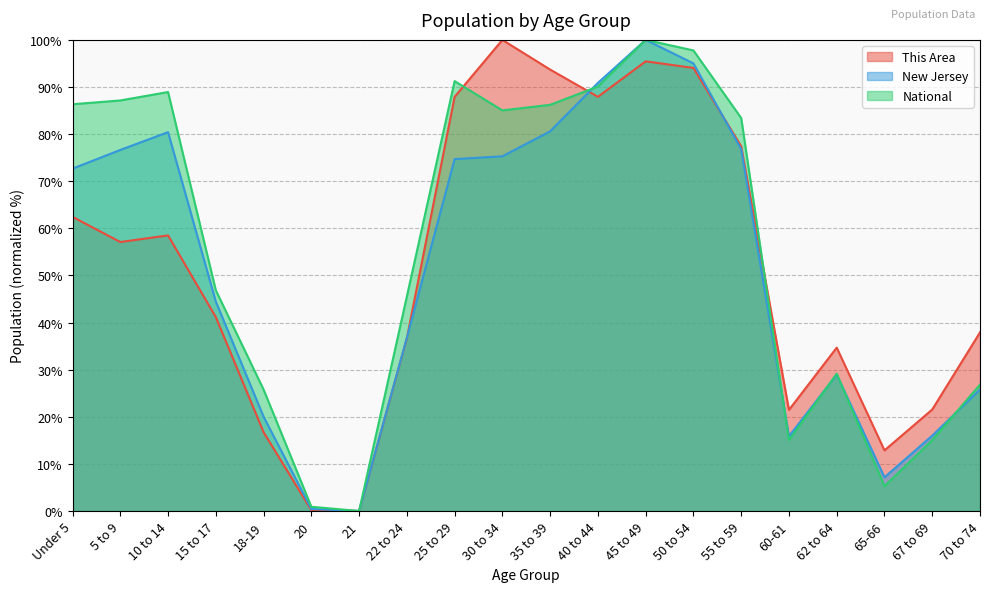

At which label is National closest to 50?

15 to 17